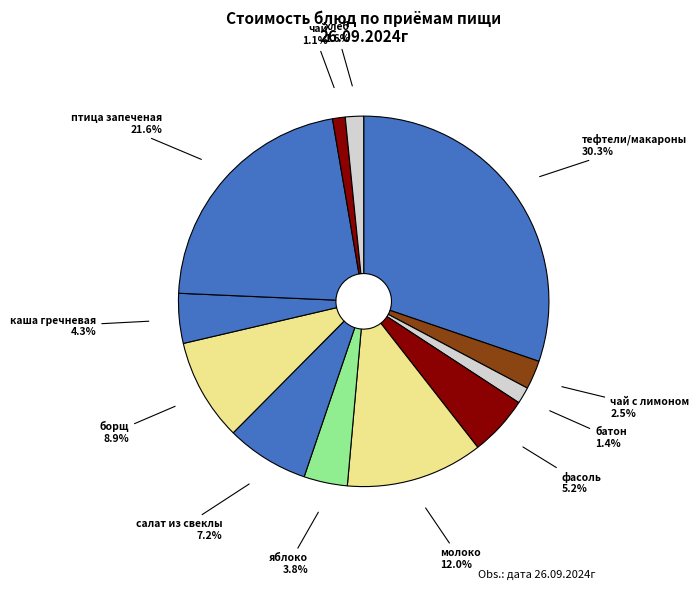

Which category has the biggest portion of the pie?

тефтели/макароны